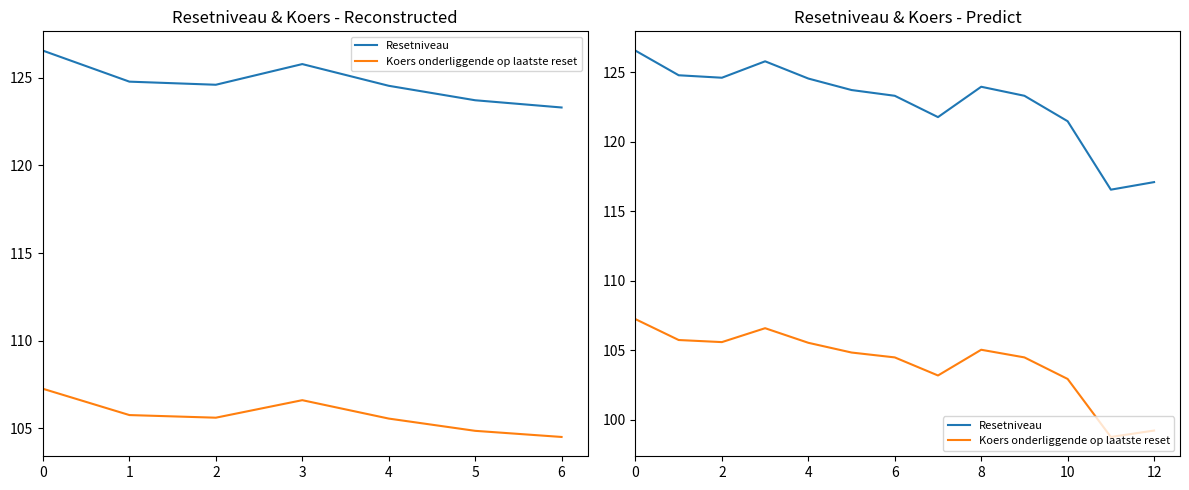

Which series has the largest total across all categories?

Resetniveau